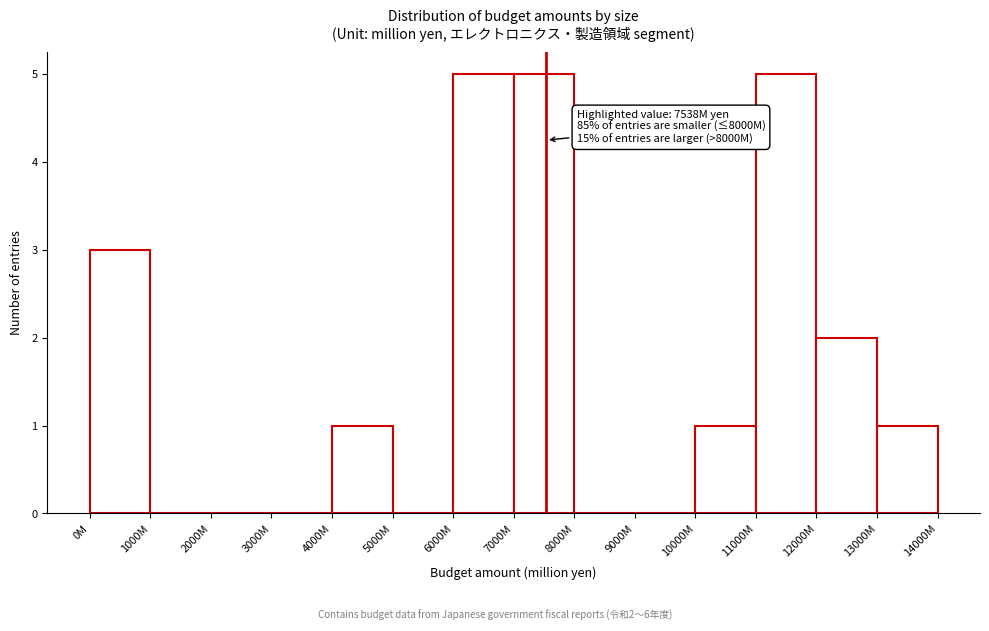

Reading left to right, list all the values displayed in this chart.

0M=3	1000M=0	2000M=0	3000M=0	4000M=1	5000M=0	6000M=5	7000M=5	8000M=0	9000M=0	10000M=1	11000M=5	12000M=2	13000M=1